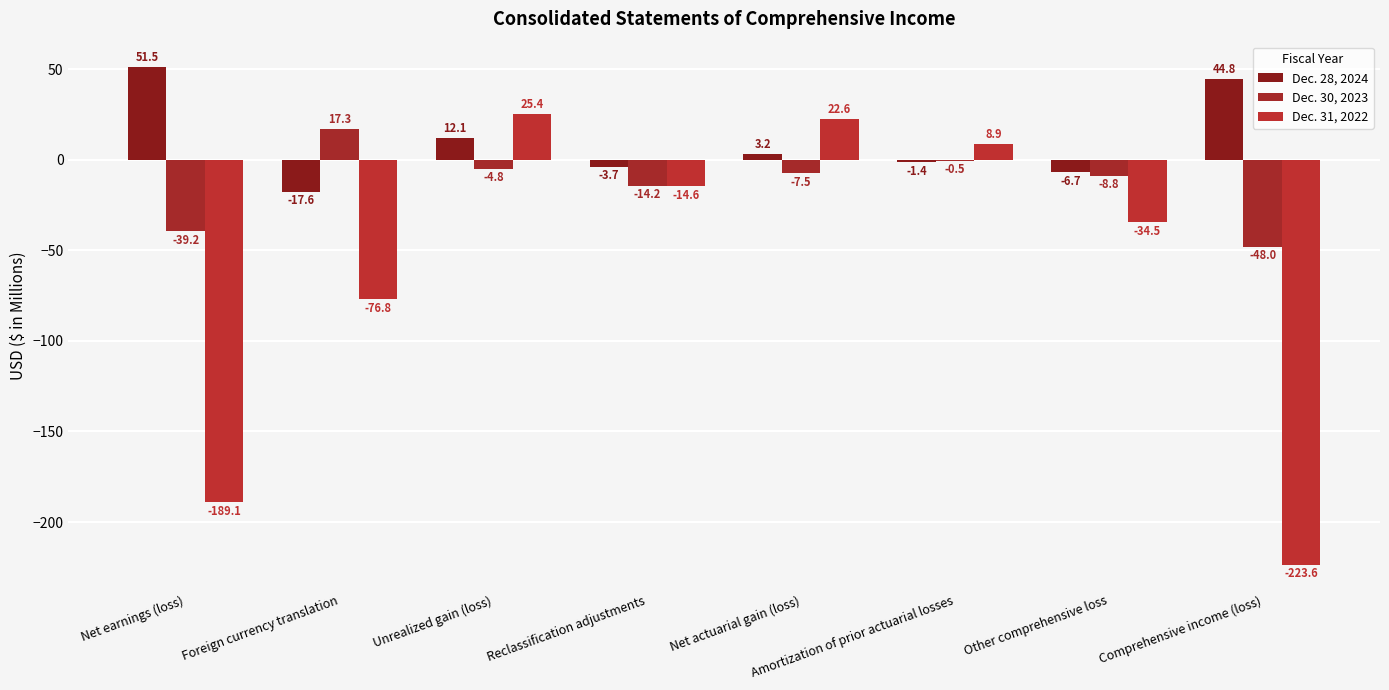

Read the Dec. 28, 2024 value at Reclassification adjustments.

-3.7